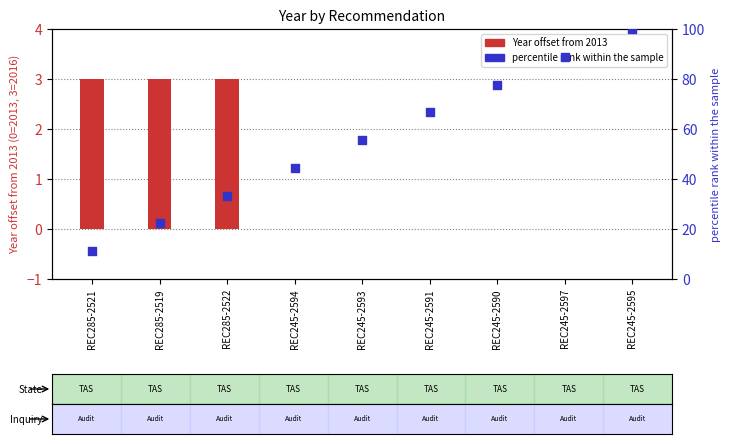

Is the value of percentile rank within sample at REC245-2593 greater than the value of Year offset from 2013 at REC245-2594?

Yes